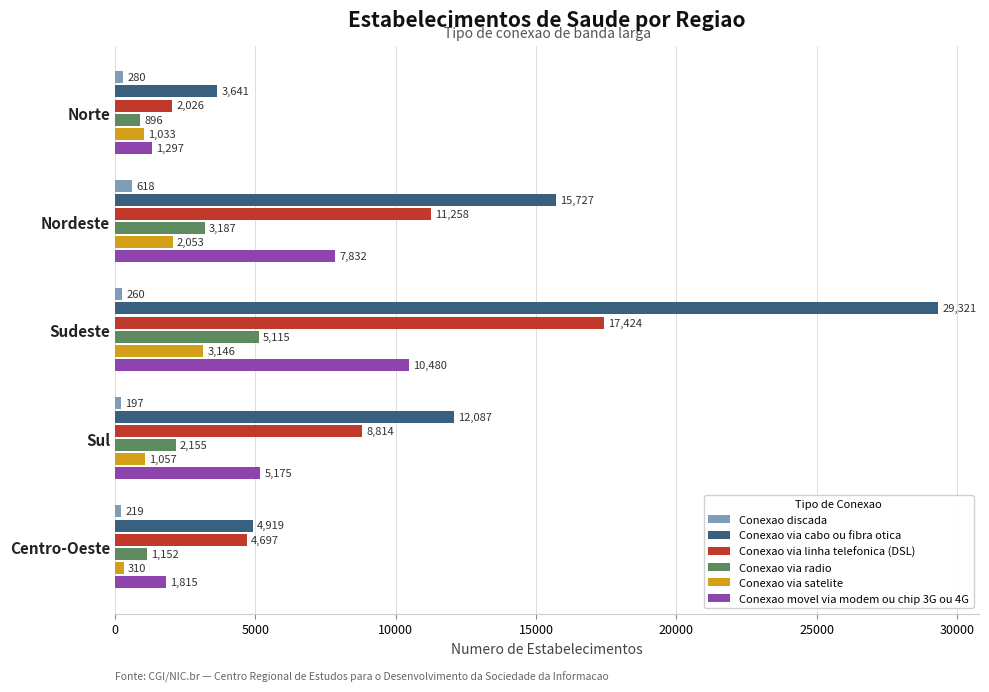

What is the difference between the maximum and minimum values in the Conexao via linha telefonica (DSL) series?

15398